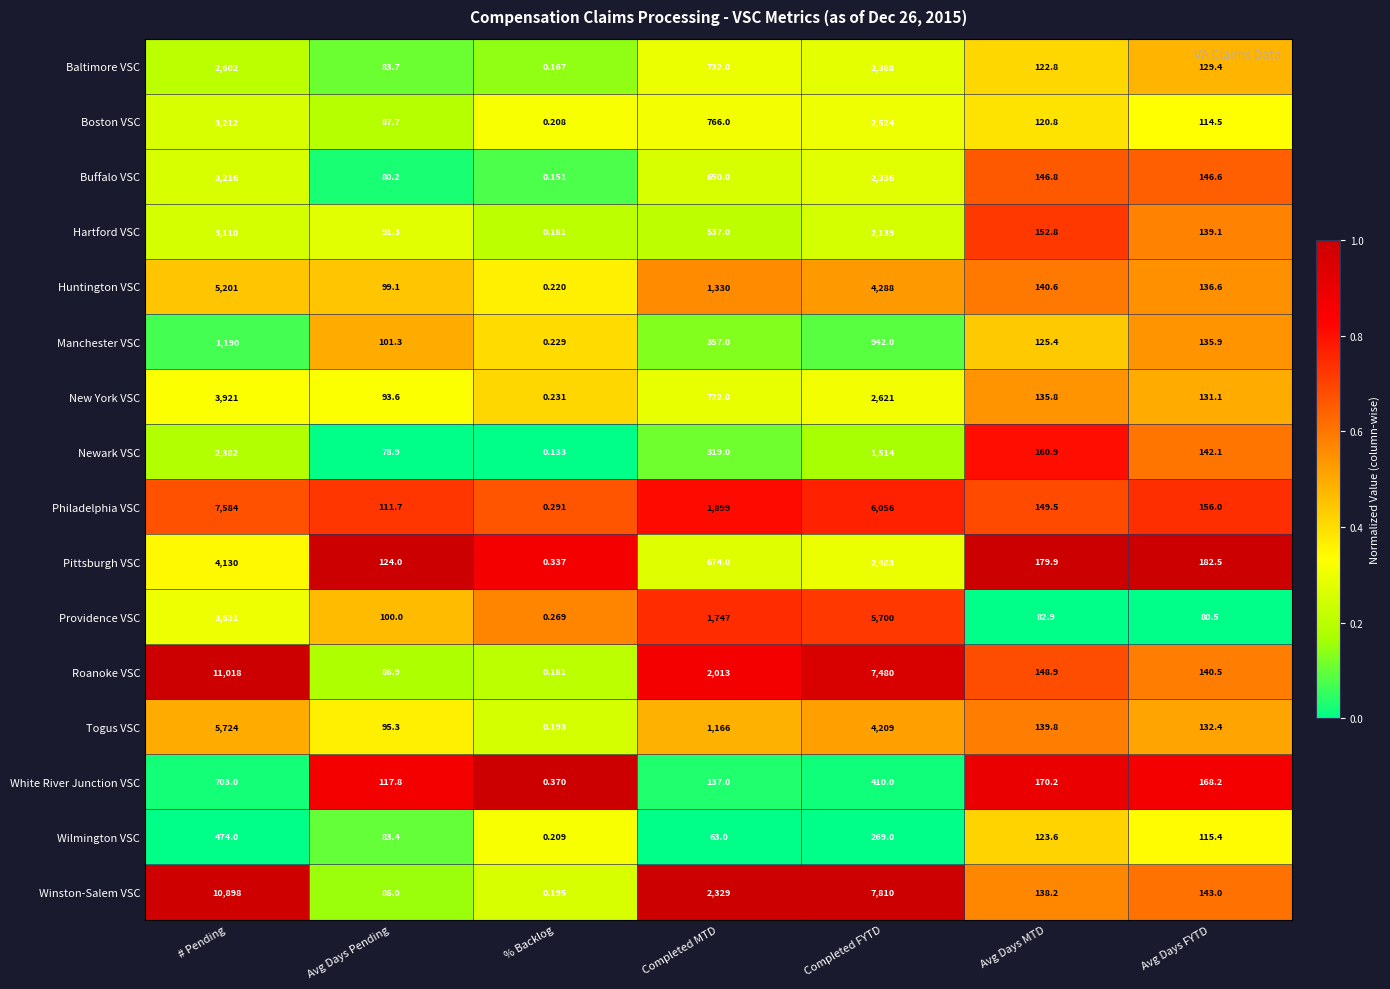

Which series has the largest range (max minus min)?

Roanoke VSC